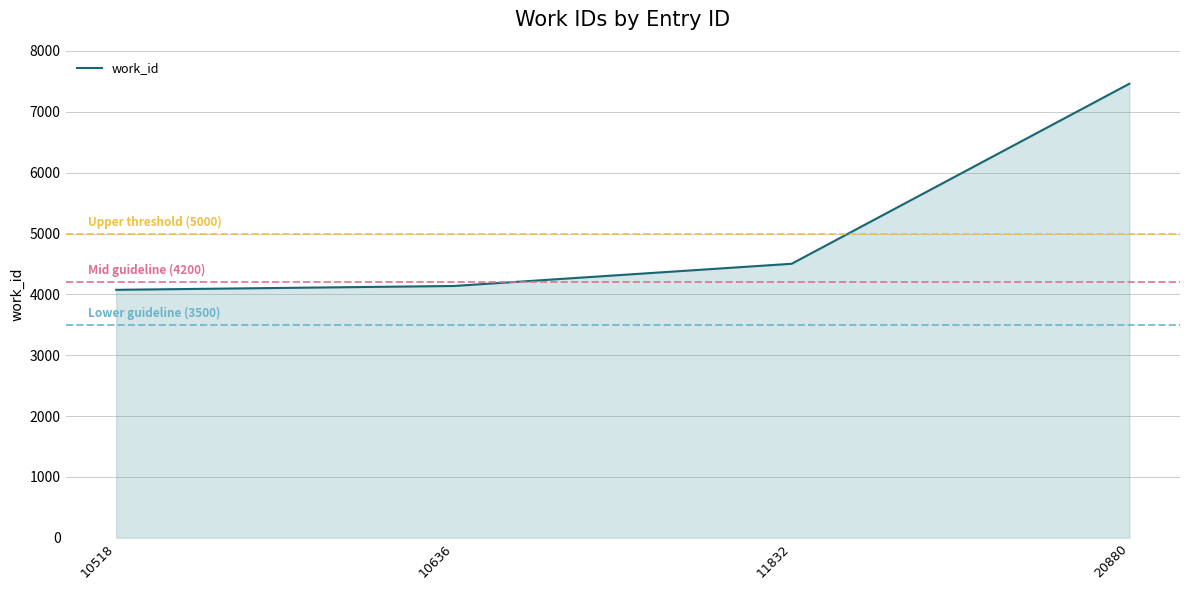

How many lines are shown in the chart?

1